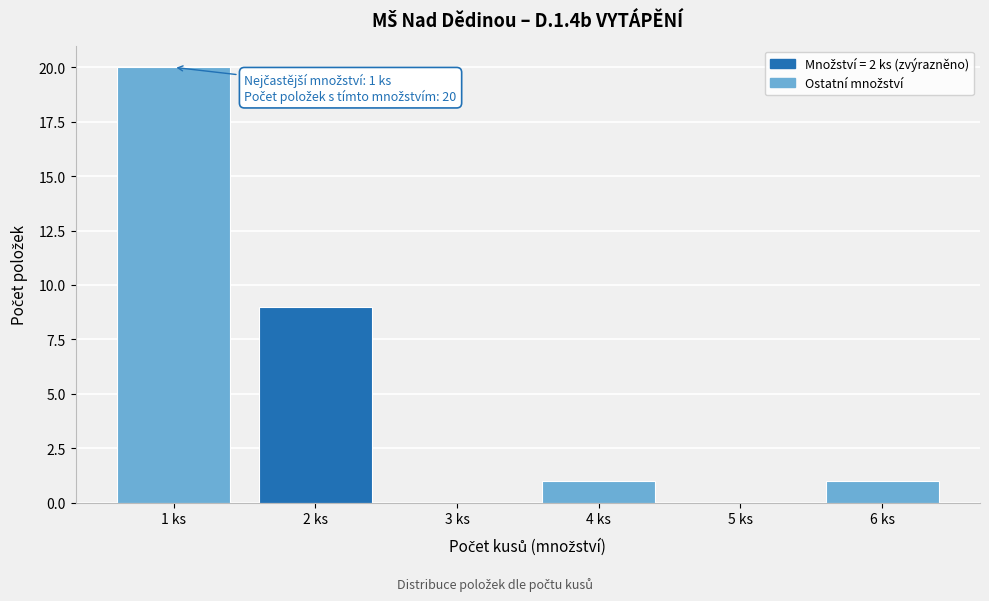

Reading left to right, what are all the values shown in this chart?

1 ks=20	2 ks=9	3 ks=0	4 ks=1	5 ks=0	6 ks=1